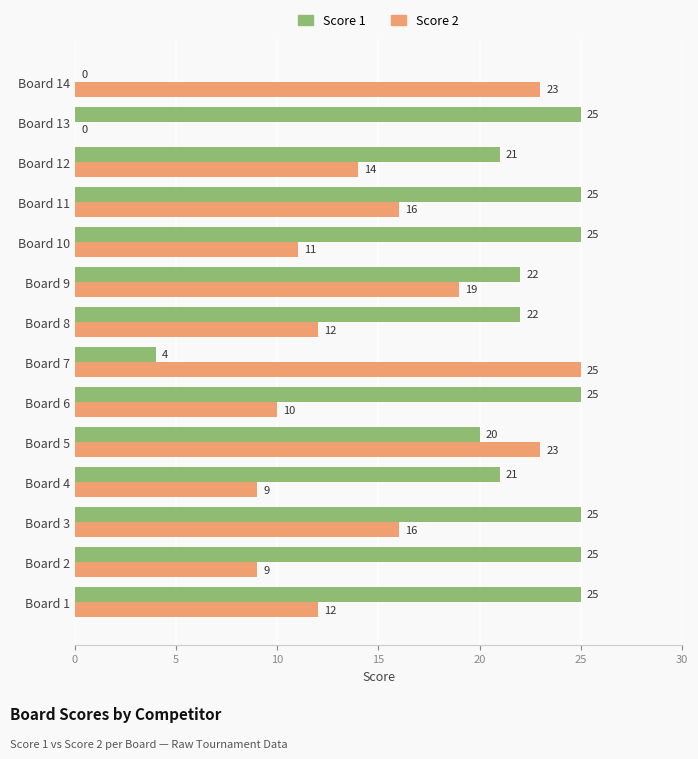

What value does the Score 2 series have at Board 4?

9